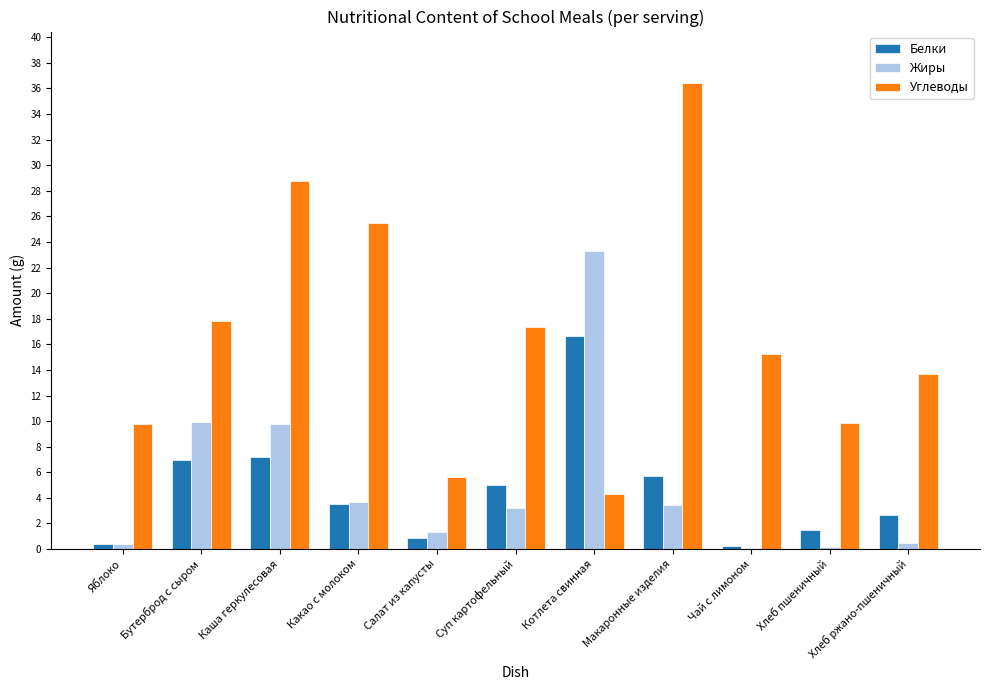

What value does the Углеводы series have at Макаронные изделия?

36.5